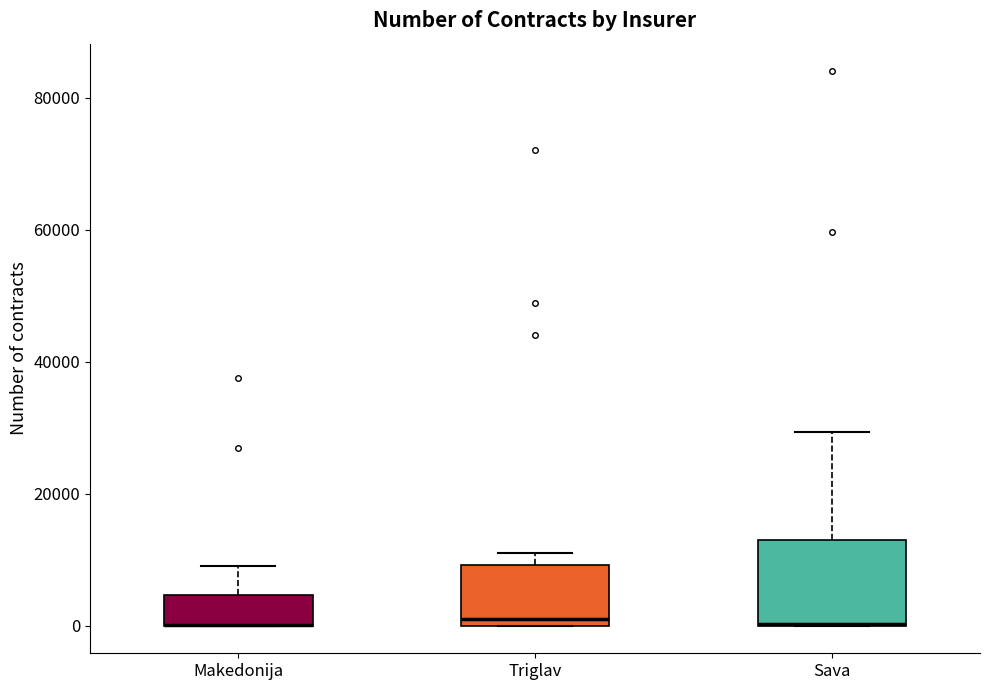

Where is the lower edge of the box for Triglav on the y-axis? The values are not printed on the chart, so give them approximately, as read against the axis.

0